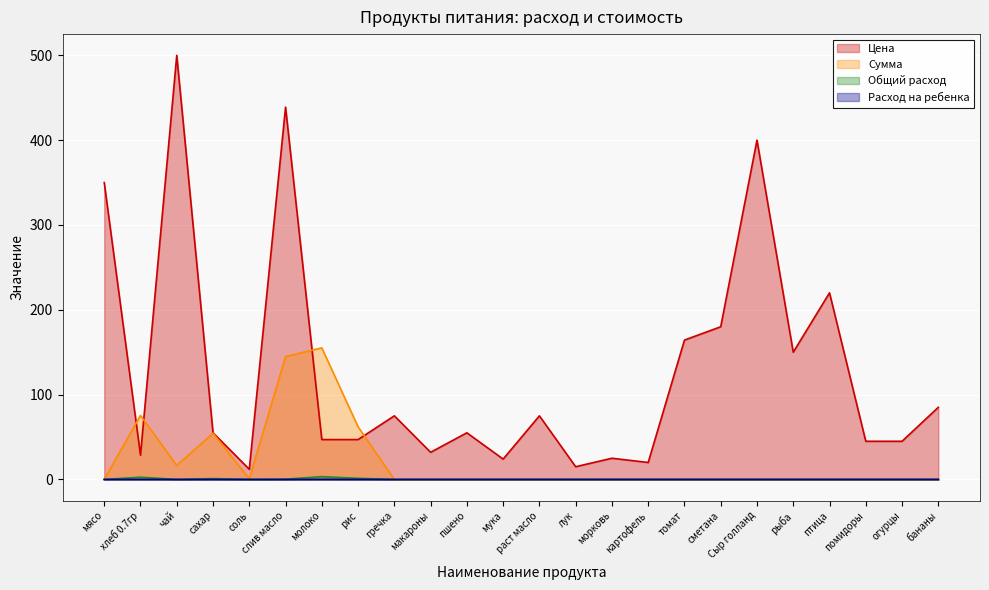

Is the value of Сумма at макароны greater than the value of Цена at рис?

No